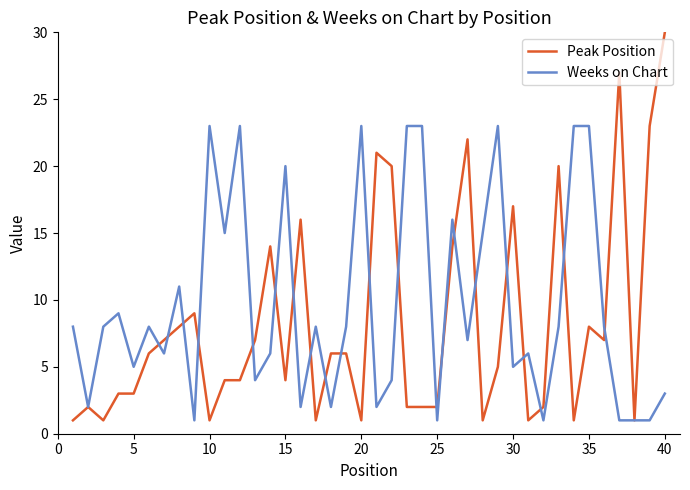

After their last crossing, which series has the higher values: Peak Position or Weeks on Chart?

Peak Position